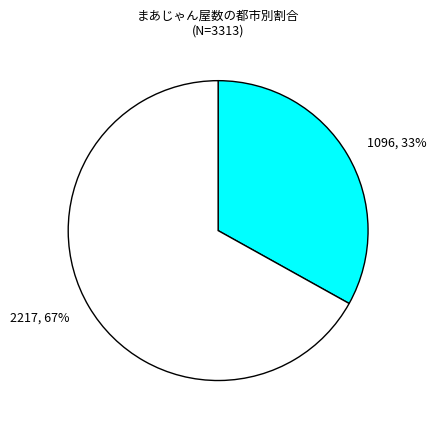

To the nearest percent, what is the difference between the largest and smallest slice percentages?

34%